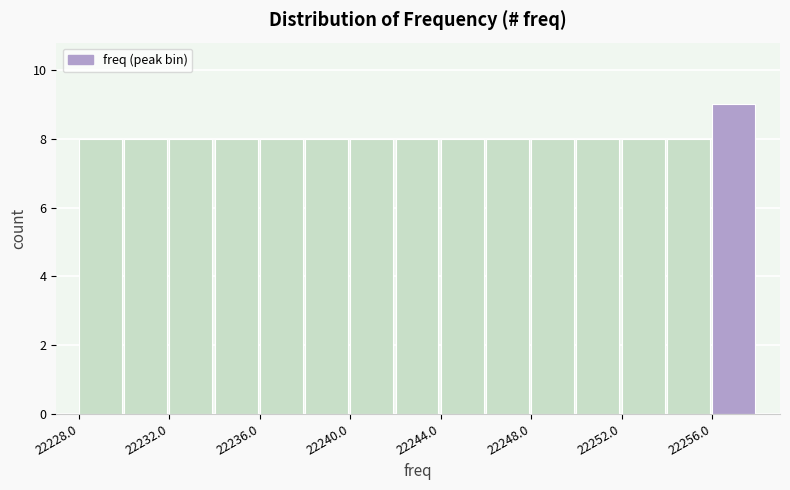

Which range on the x-axis has the tallest bar?

22256 to 22258